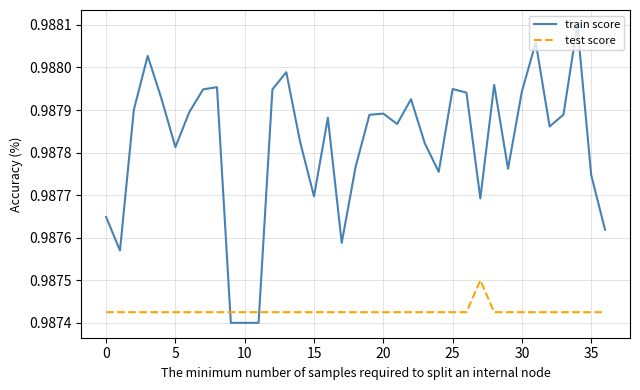

Which series has the largest total across all categories?

train score